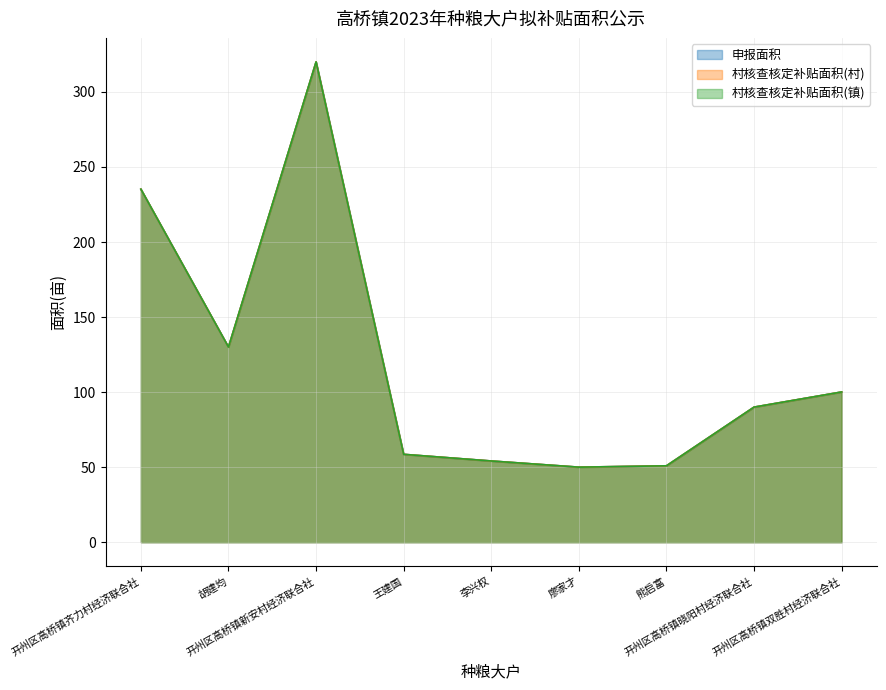

At which label is 村核查核定补贴面积(村) closest to 185?

开州区高桥镇齐力村经济联合社